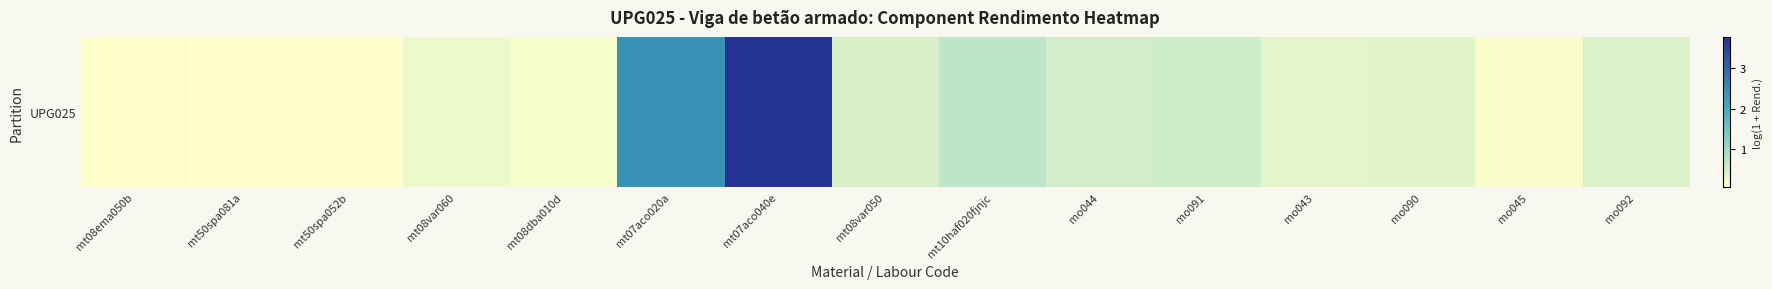

List the labels in order of value, smallest first.

mt50spa081a, mt08ema050b, mt50spa052b, mo045, mt08dba010d, mt08var060, mo043, mo090, mo092, mt08var050, mo044, mo091, mt10haf020fjnjc, mt07aco020a, mt07aco040e